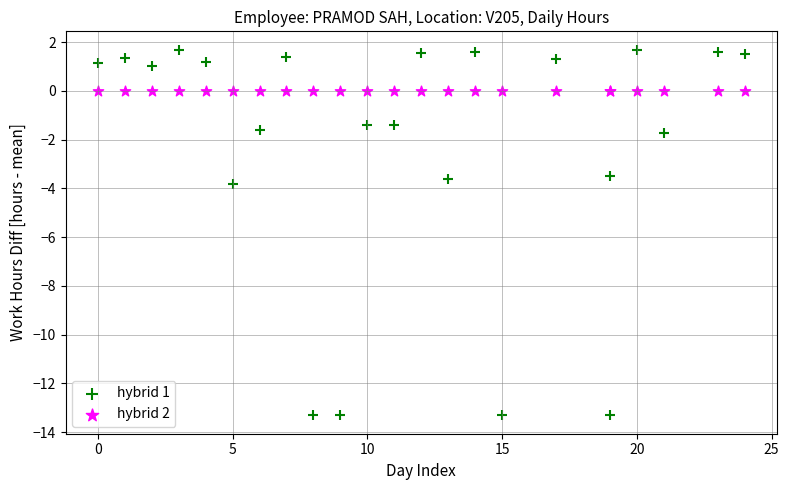

Which series contains the highest Y value?

hybrid 1